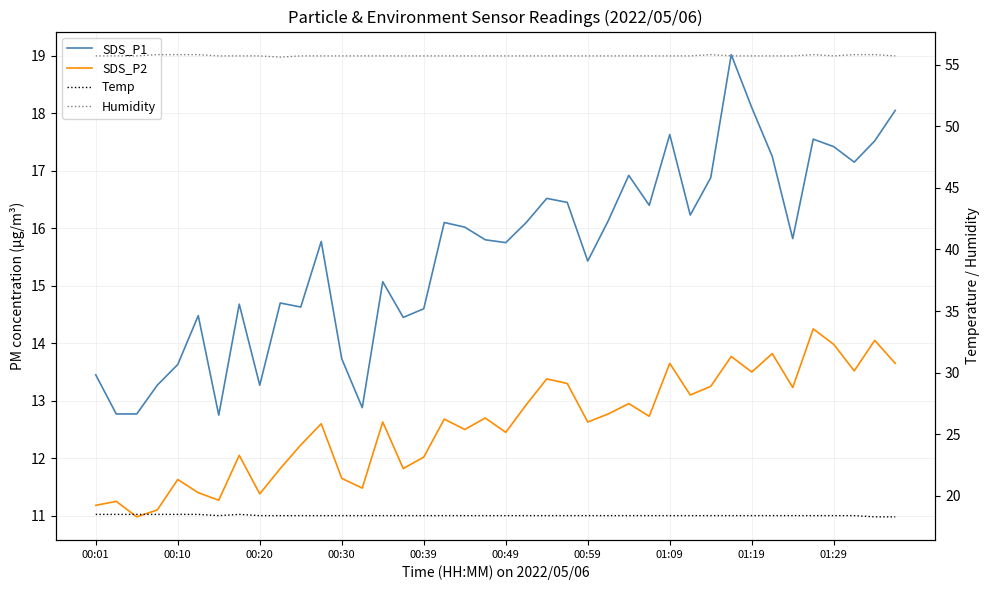

Reading left to right, extract all data points from this chart.

SDS_P1: 13.4	12.8	12.8	13.3	13.6	14.5	12.8	14.7	13.3	14.7	14.6	15.8	13.7	12.9	15.1	14.4	14.6	16.1	16.0	15.8	15.8	16.1	16.5	16.4	15.4	16.1	16.9	16.4	17.6	16.2	16.9	19.0	18.1	17.2	15.8	17.6	17.4	17.1	17.5	18.1
SDS_P2: 11.2	11.2	11.0	11.1	11.6	11.4	11.3	12.1	11.4	11.8	12.2	12.6	11.7	11.5	12.6	11.8	12.0	12.7	12.5	12.7	12.4	12.9	13.4	13.3	12.6	12.8	12.9	12.7	13.7	13.1	13.2	13.8	13.5	13.8	13.2	14.2	14.0	13.5	14.1	13.7
Temp: 18.5	18.5	18.5	18.5	18.5	18.5	18.4	18.5	18.4	18.4	18.4	18.4	18.4	18.4	18.4	18.4	18.4	18.4	18.4	18.4	18.4	18.4	18.4	18.4	18.4	18.4	18.4	18.4	18.4	18.4	18.4	18.4	18.4	18.4	18.4	18.4	18.4	18.4	18.3	18.3
Humidity: 55.7	55.7	55.7	55.8	55.8	55.8	55.7	55.7	55.7	55.6	55.7	55.7	55.7	55.7	55.7	55.7	55.7	55.7	55.7	55.7	55.7	55.7	55.7	55.7	55.7	55.7	55.7	55.7	55.7	55.7	55.8	55.7	55.7	55.7	55.7	55.8	55.7	55.8	55.8	55.7